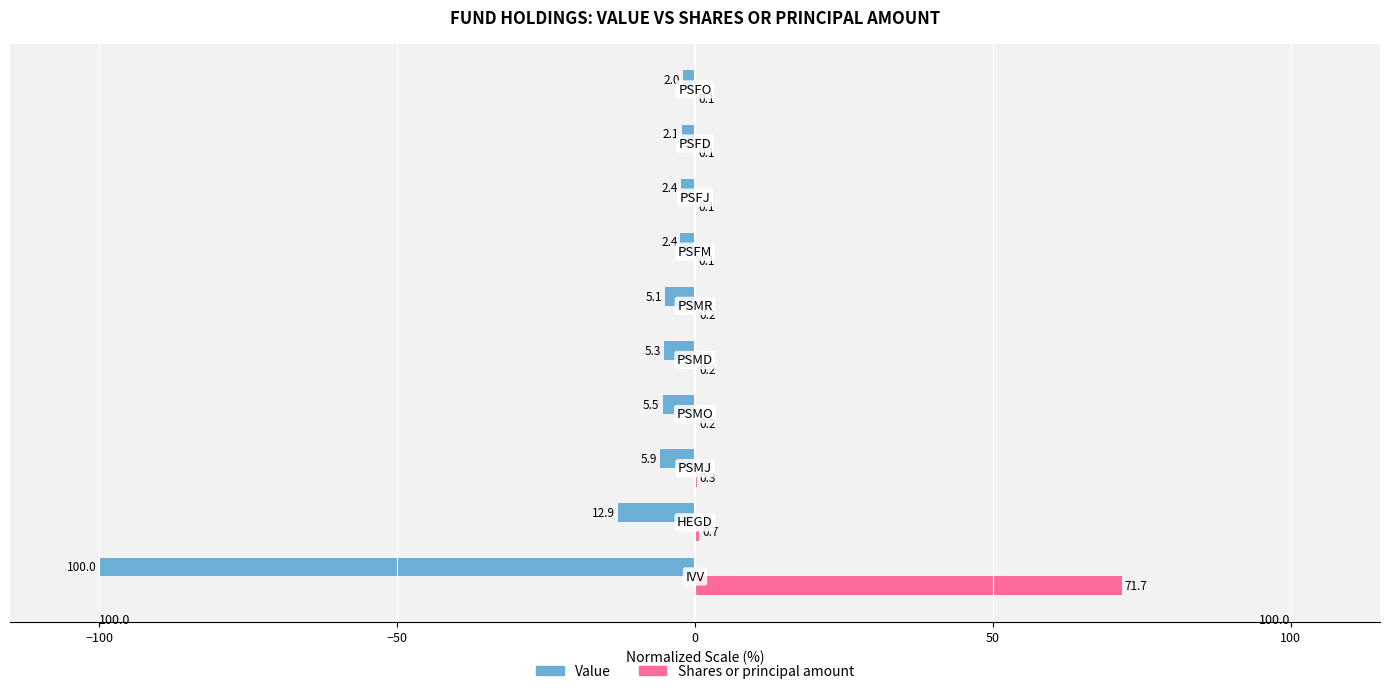

List the series in order of their peak value, highest first.

Shares or principal amount, Value